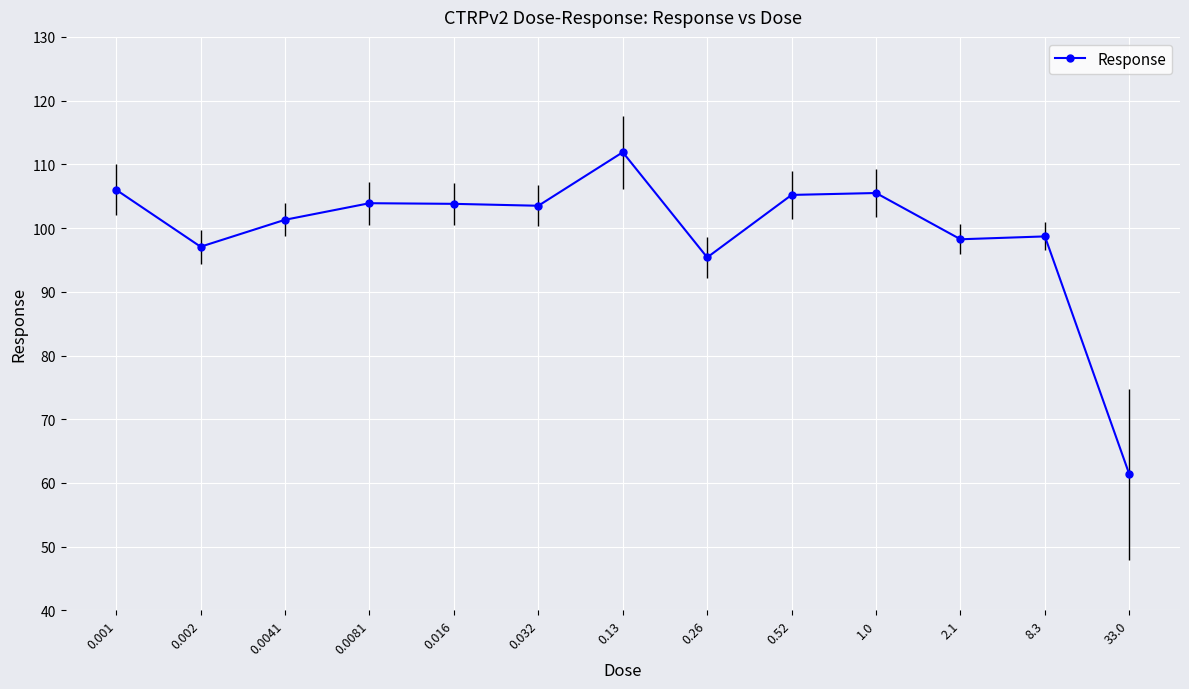

Rank the categories by value from highest to lowest.

0.13, 0.001, 1.0, 0.52, 0.0081, 0.016, 0.032, 0.0041, 8.3, 2.1, 0.002, 0.26, 33.0